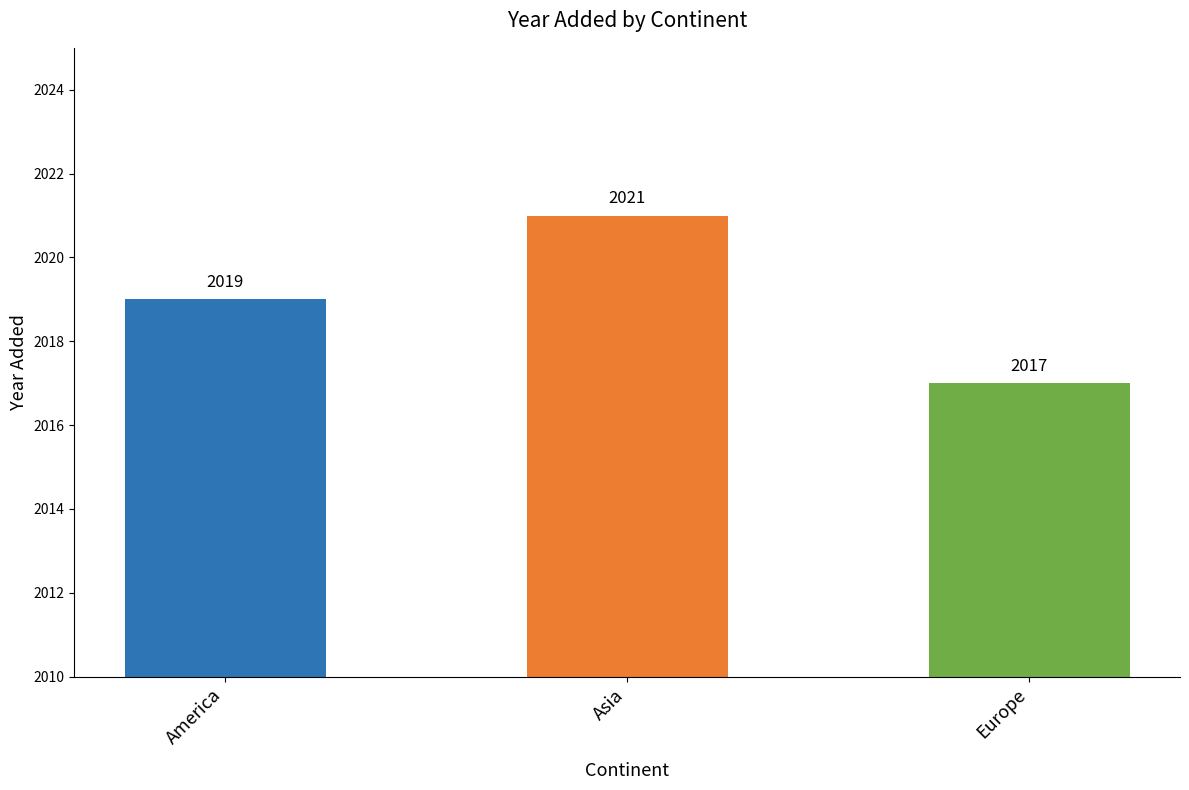

True or false: the data shows 1081 at America.

False